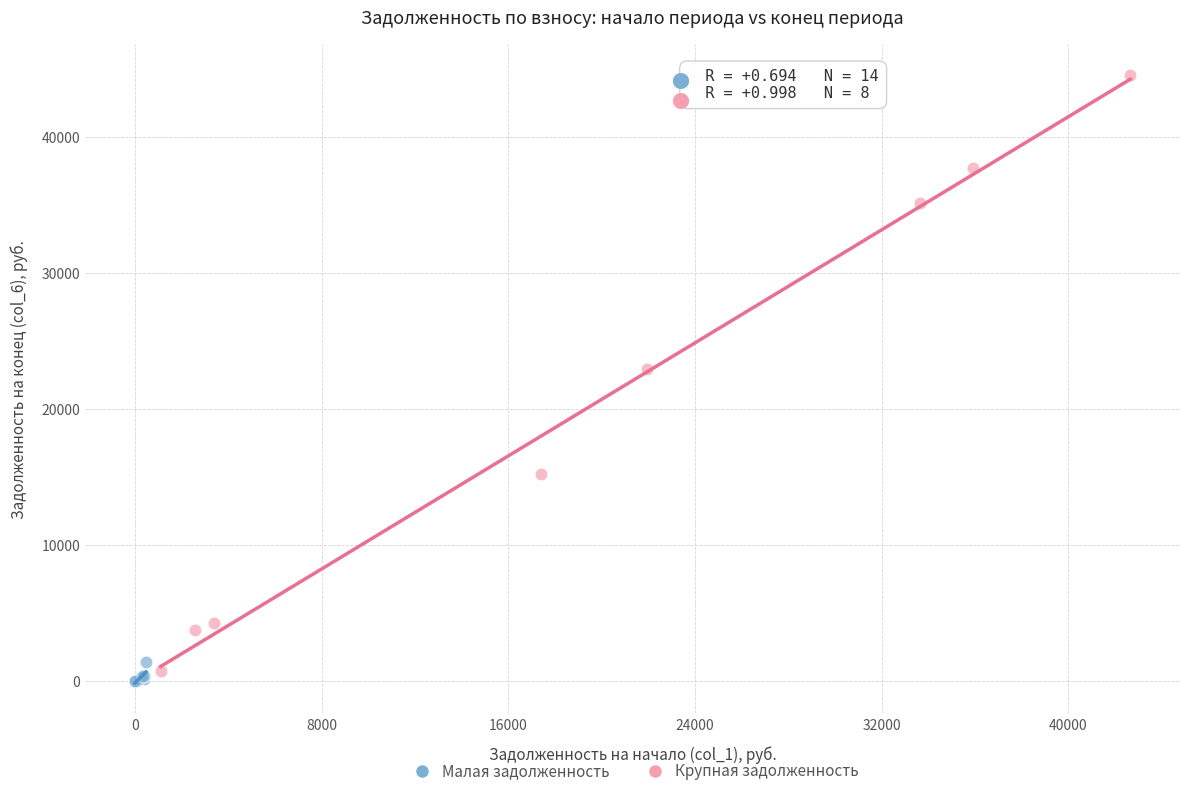

What are all the series names shown in the legend?

Малая задолженность, Крупная задолженность